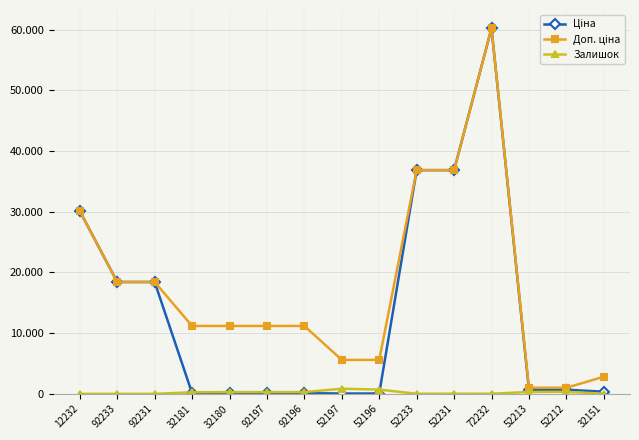

Is it true that Ціна equals 111.8 at 32180?

True